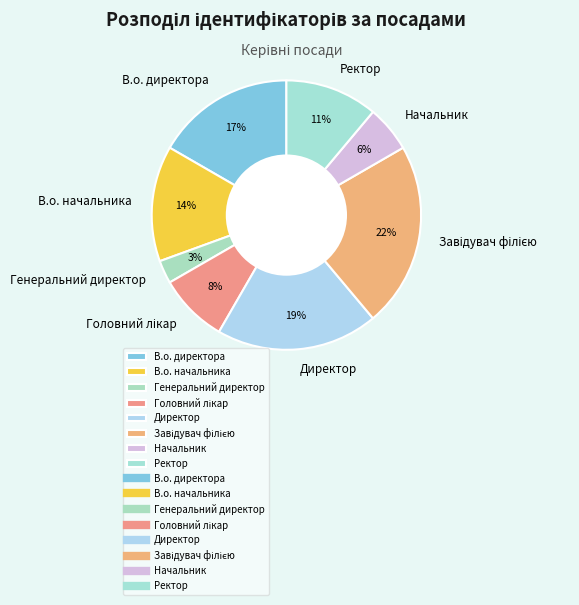

What is the ratio of the value at Ректор to the value at Директор?

0.6